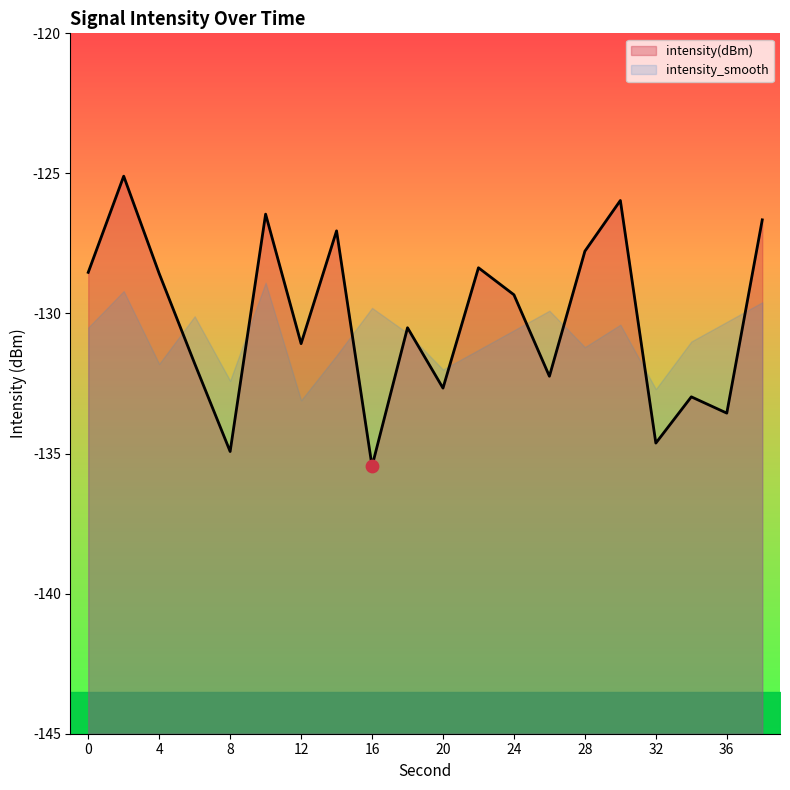

Between 26 and 18, which is larger?

18